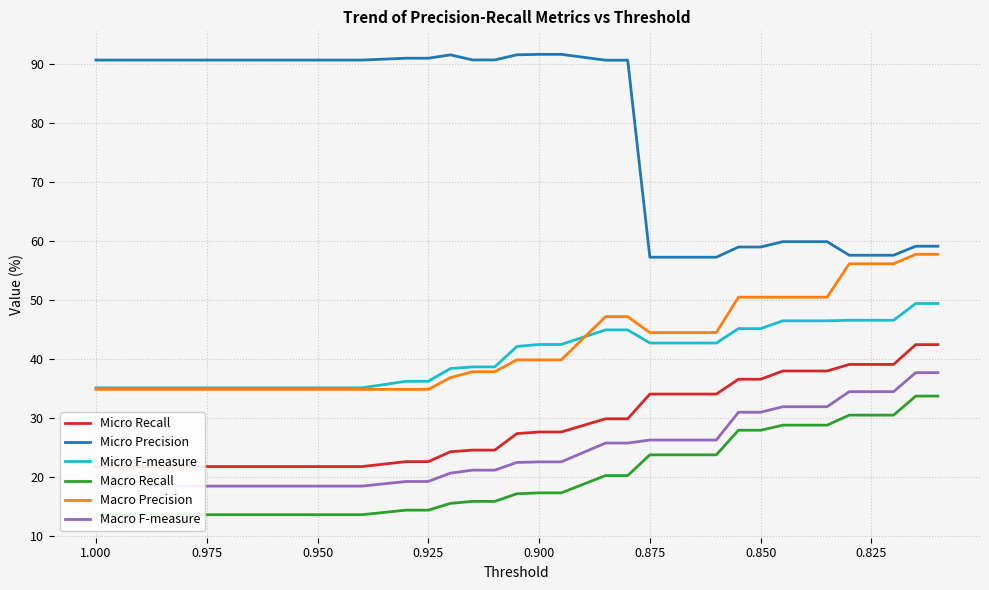

Which series has the widest spread of values?

Micro Precision